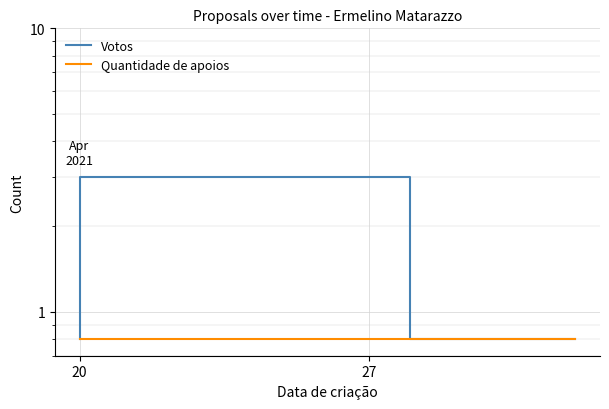

True or false: Quantidade de apoios and Votos cross at least once.

False